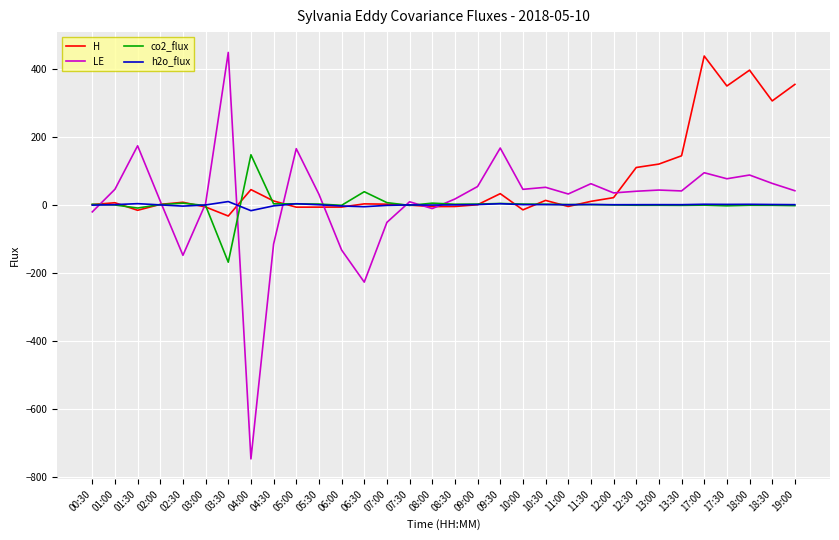

Which series has the largest total across all categories?

H